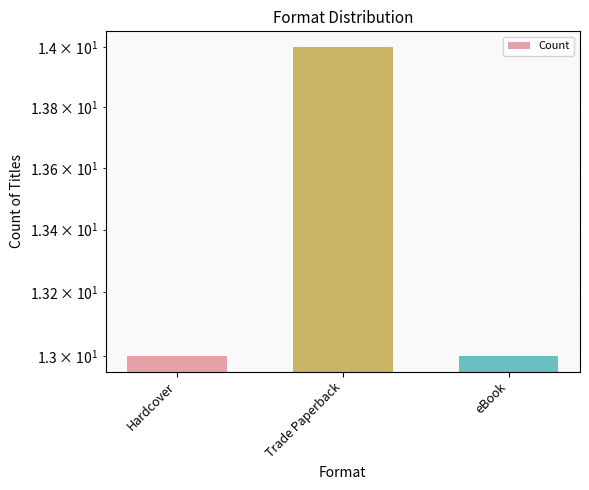

What is the approximate value at Trade Paperback?

14